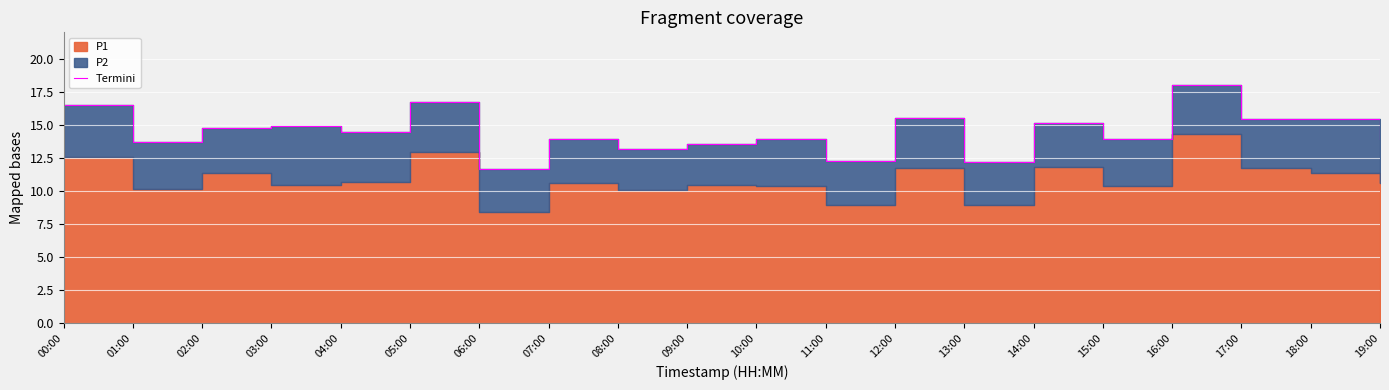

What is the sum of all values?

289.2